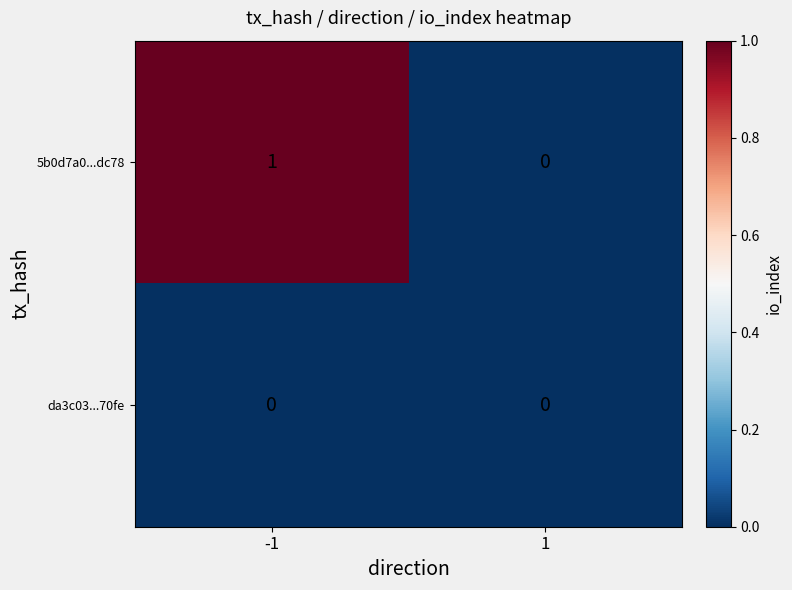

The da3c03...70fe series shows 0 at 1. True or false?

True